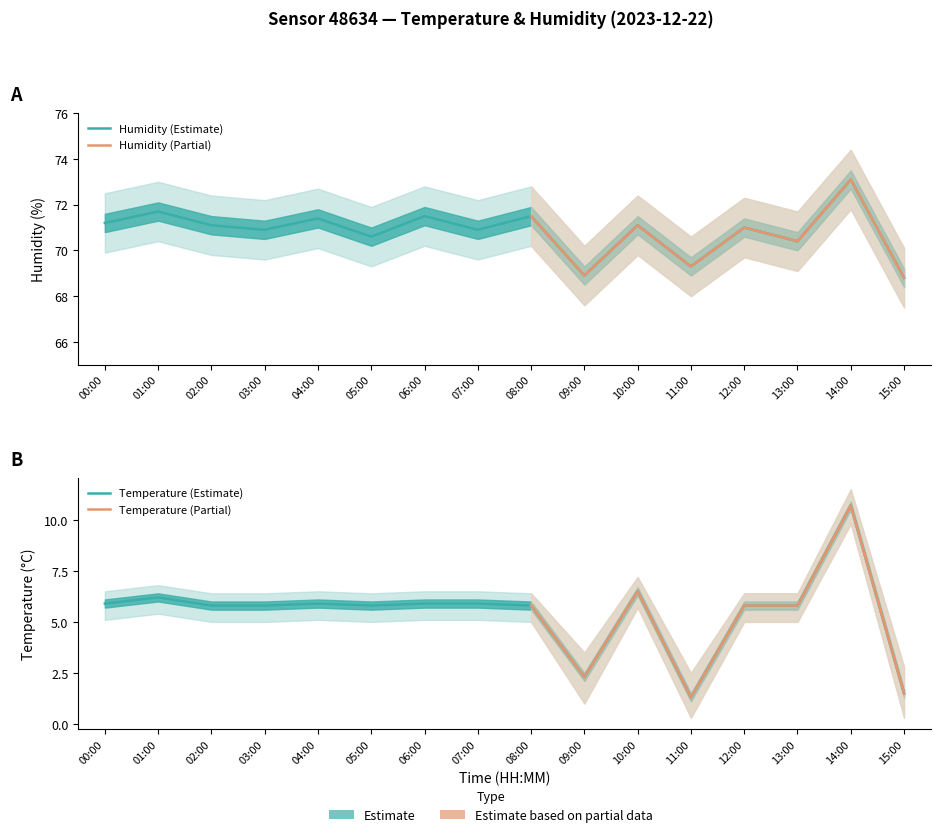

At which category does temperature_upper reach its first local valley?

05:00